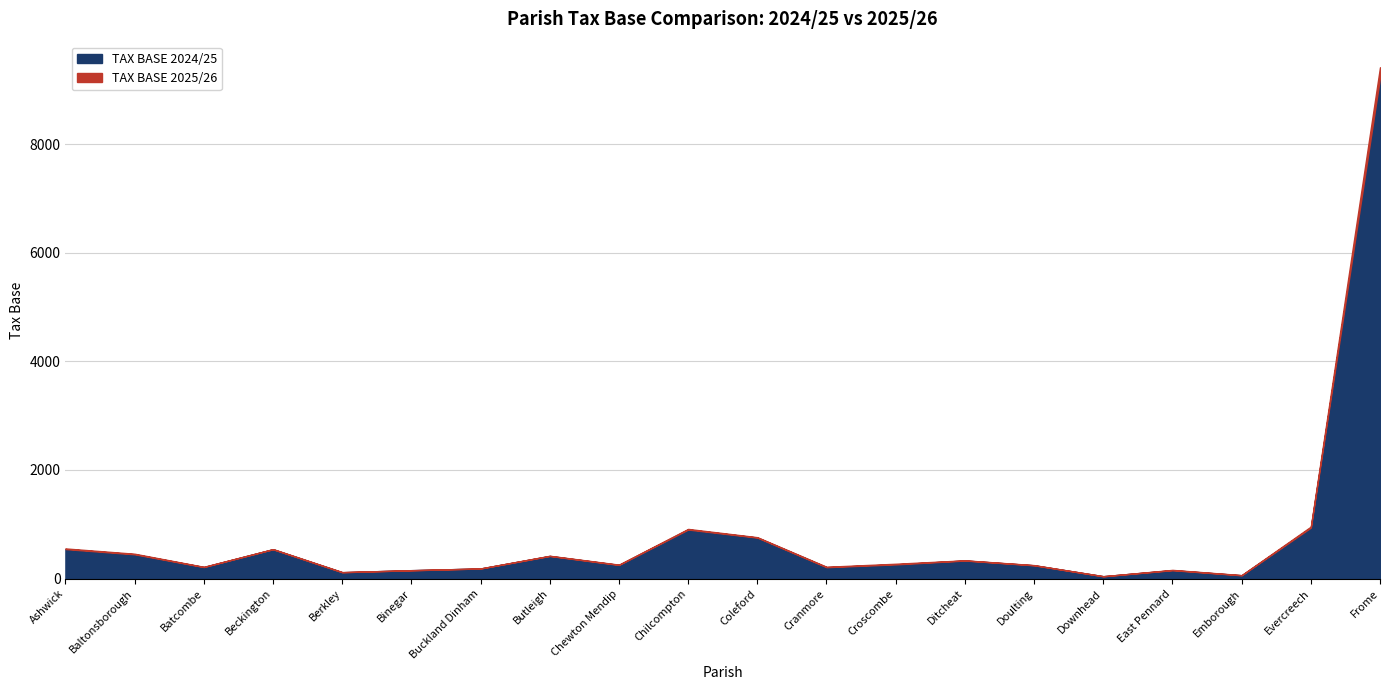

What is the label of the 18th point from the right?

Batcombe